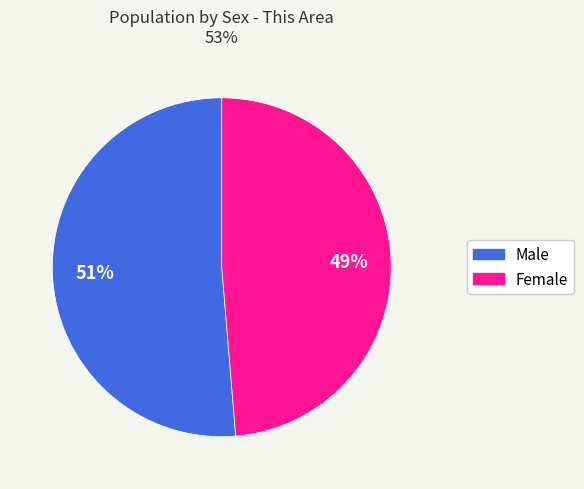

What is the largest slice in the pie chart?

Male